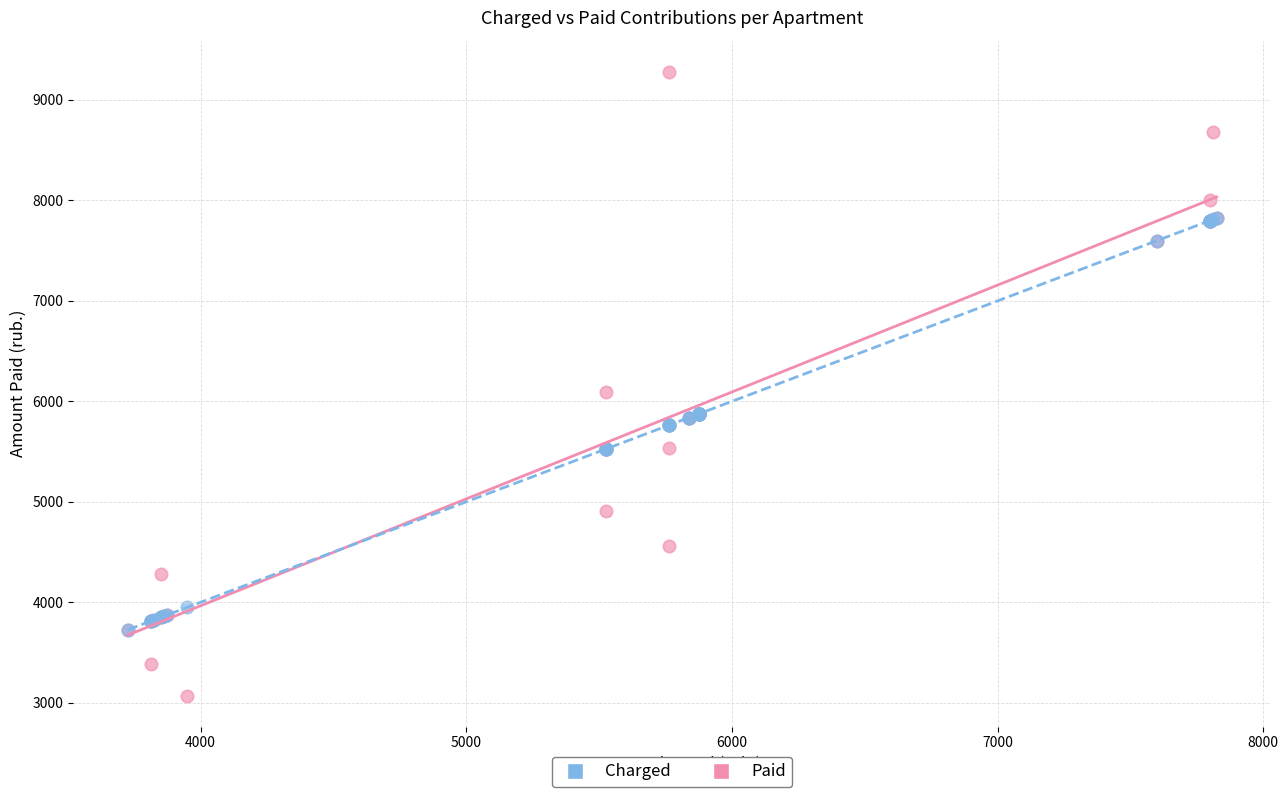

Across all series, what Y value is closest to 6175?

6096.5